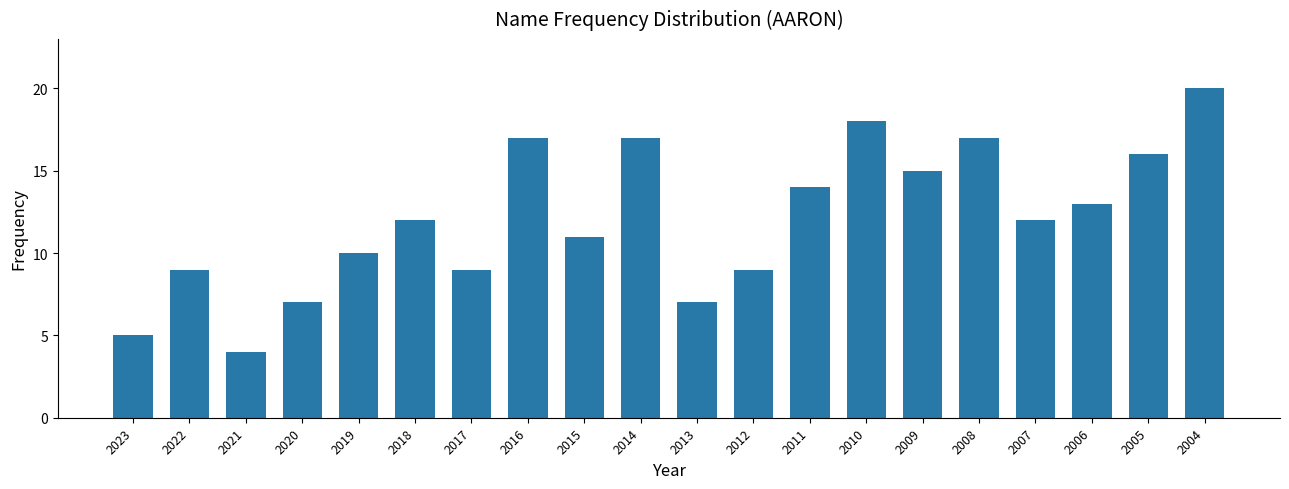

The value at 2018 is 4. True or false?

False